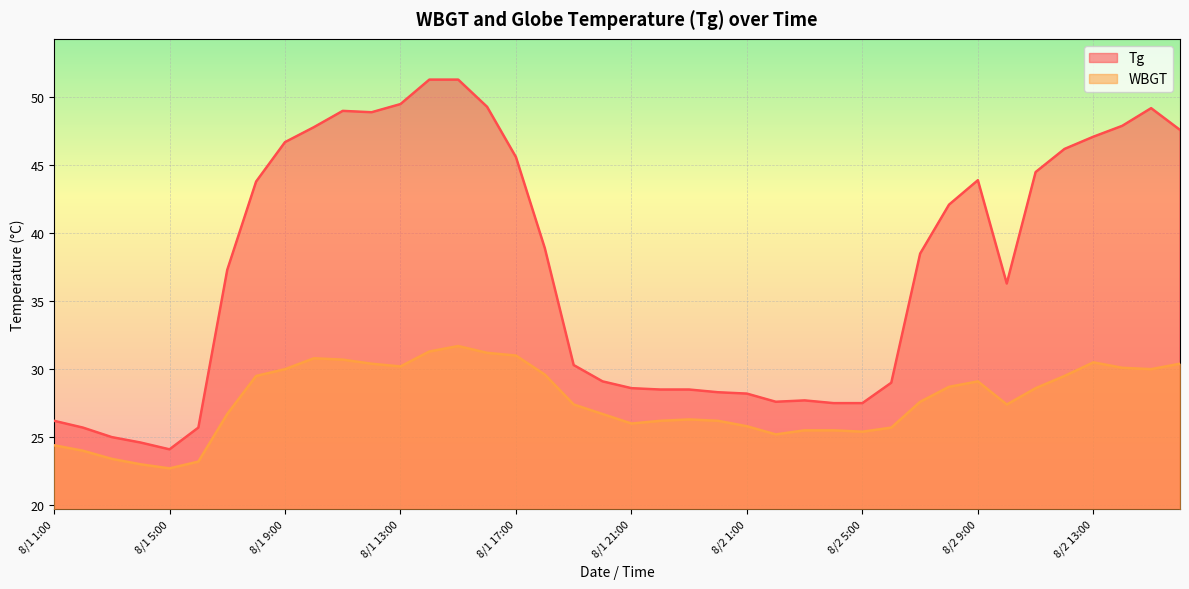

List the labels in order of WBGT value, smallest first.

8/1 5:00, 8/1 4:00, 8/1 6:00, 8/1 3:00, 8/1 2:00, 8/1 1:00, 8/2 2:00, 8/2 5:00, 8/2 3:00, 8/2 4:00, 8/2 6:00, 8/2 1:00, 8/1 21:00, 8/1 22:00, 8/1 24:00, 8/1 23:00, 8/1 7:00, 8/1 20:00, 8/1 19:00, 8/2 10:00, 8/2 7:00, 8/2 11:00, 8/2 8:00, 8/2 9:00, 8/1 8:00, 8/2 12:00, 8/1 18:00, 8/1 9:00, 8/2 15:00, 8/2 14:00, 8/1 13:00, 8/1 12:00, 8/2 16:00, 8/2 13:00, 8/1 11:00, 8/1 10:00, 8/1 17:00, 8/1 16:00, 8/1 14:00, 8/1 15:00